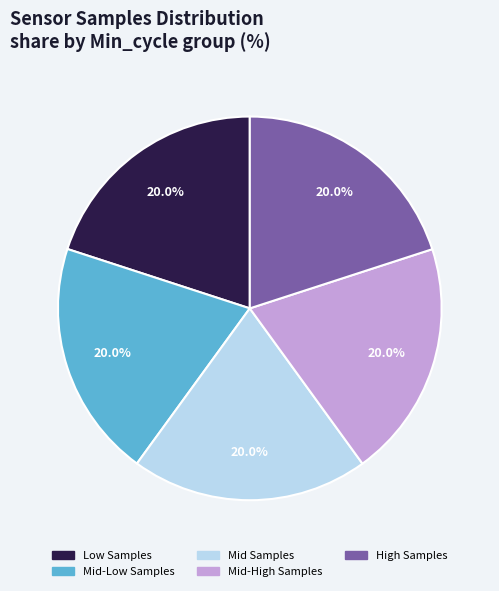

What is the total percentage of Low Samples and Mid-High Samples?

40.0%